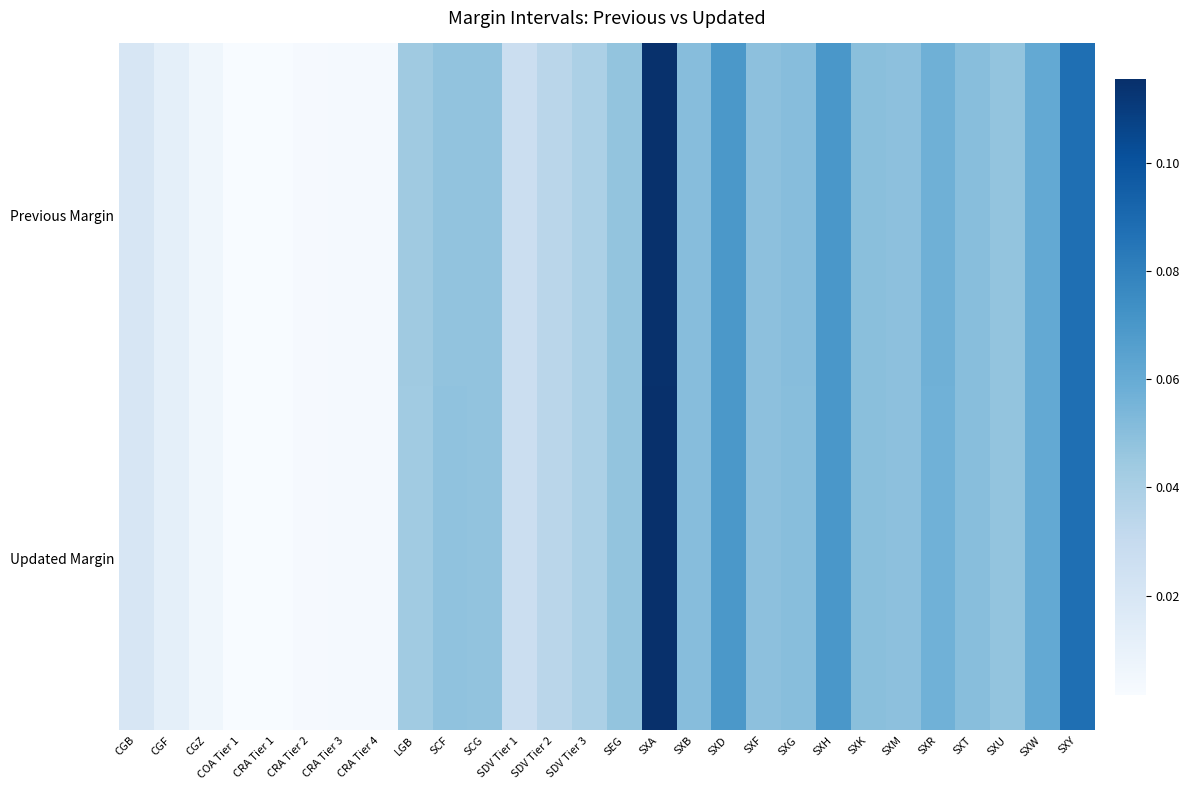

Rank the series by their average value, from highest to lowest.

Updated Margin, Previous Margin